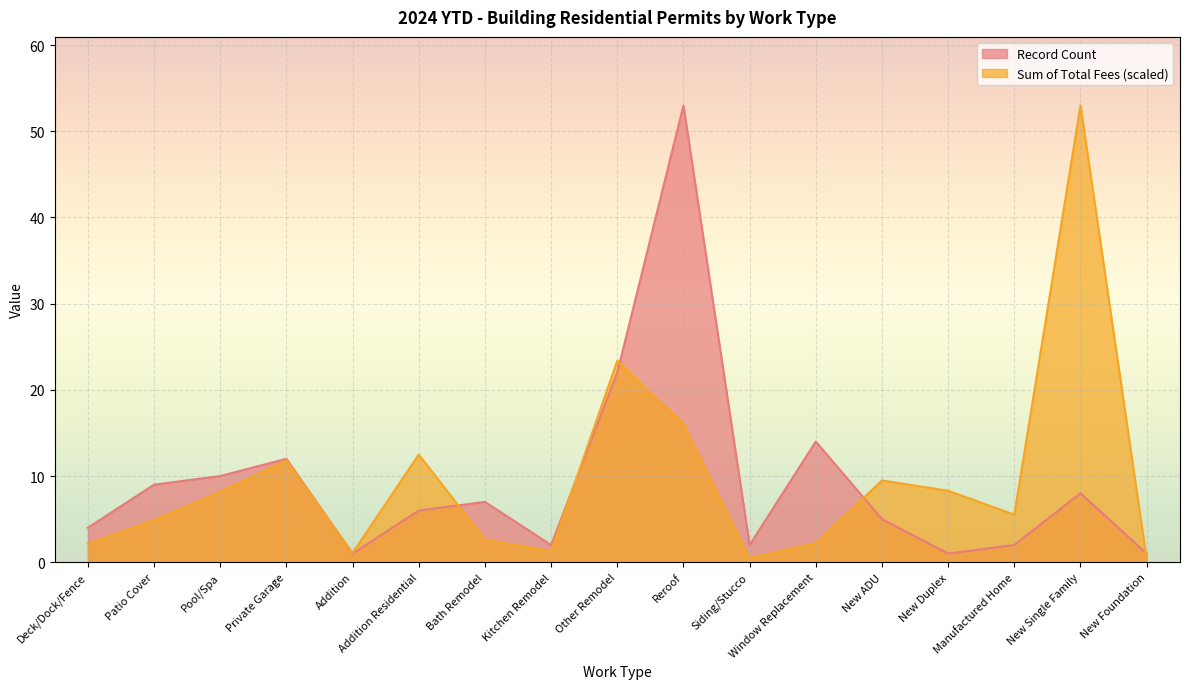

Where is Record Count nearest to the value 27?

Other Remodel